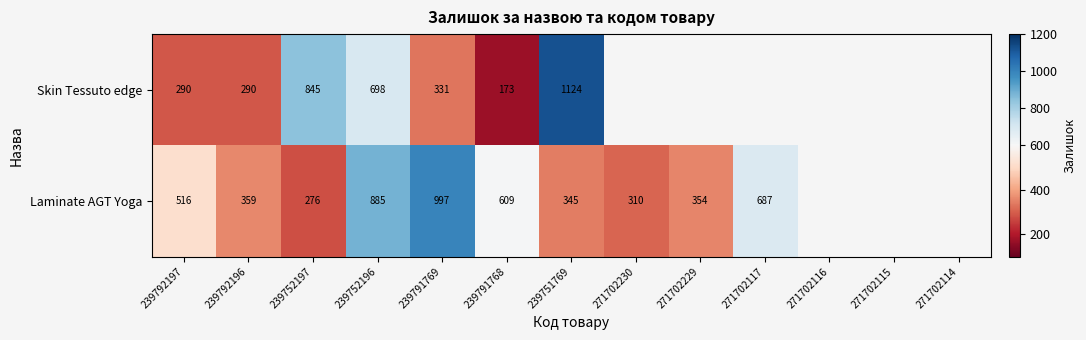

How many series are shown in this chart?

2